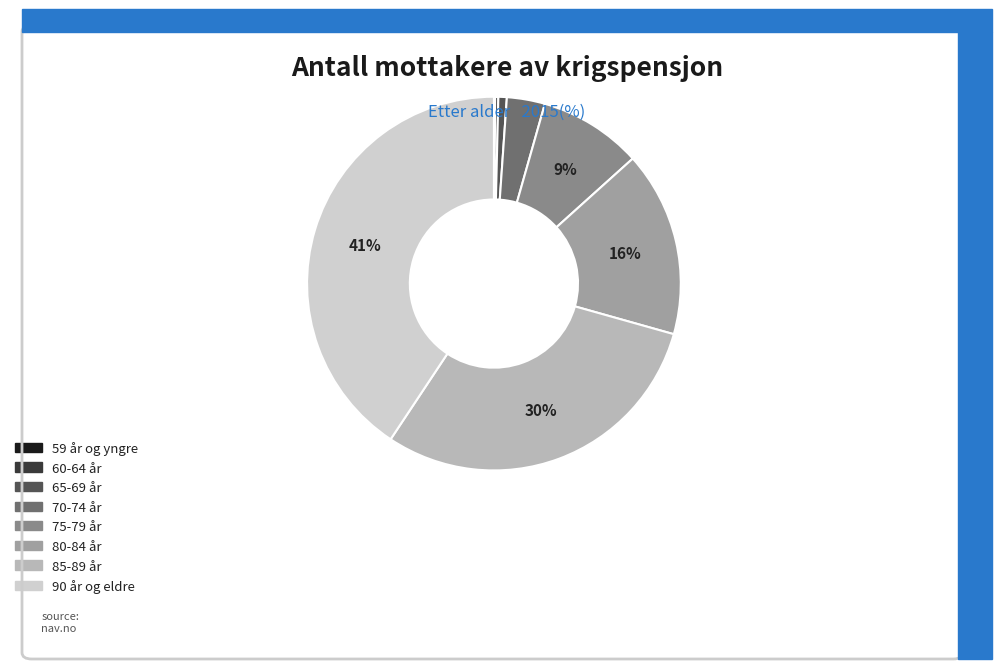

To the nearest percent, what is the difference between the 65-69 år and 90 år og eldre slice percentages?

40%